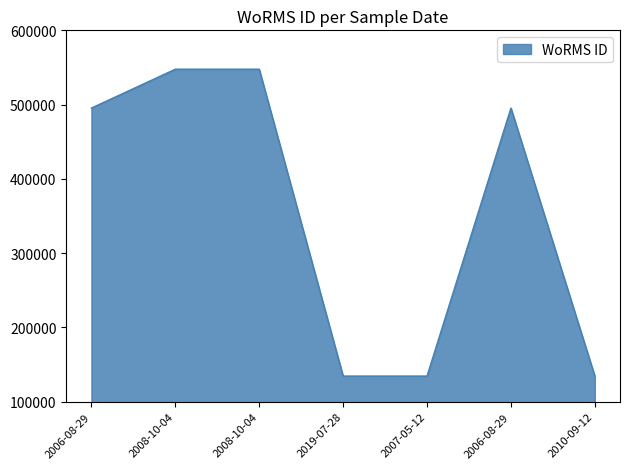

True or false: the data shows 547692 at 2008-10-04.

True